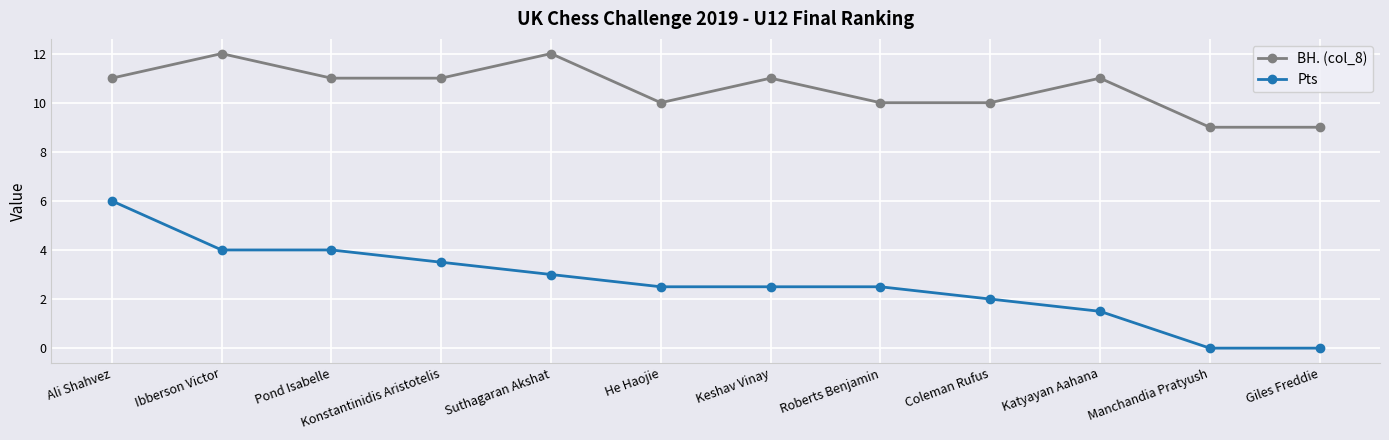

At which category is the sum across all series the highest?

Ali Shahvez